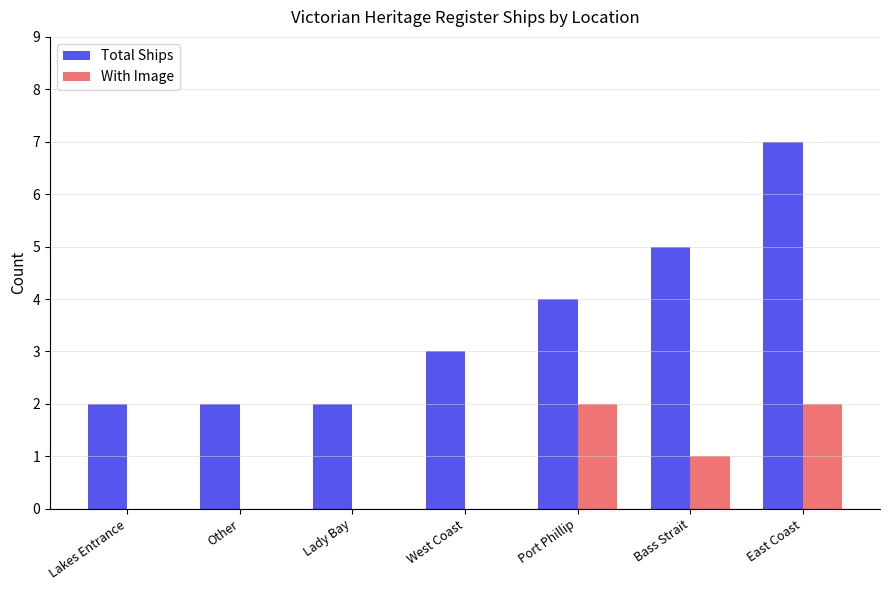

What is the sum of all Total Ships values?

25